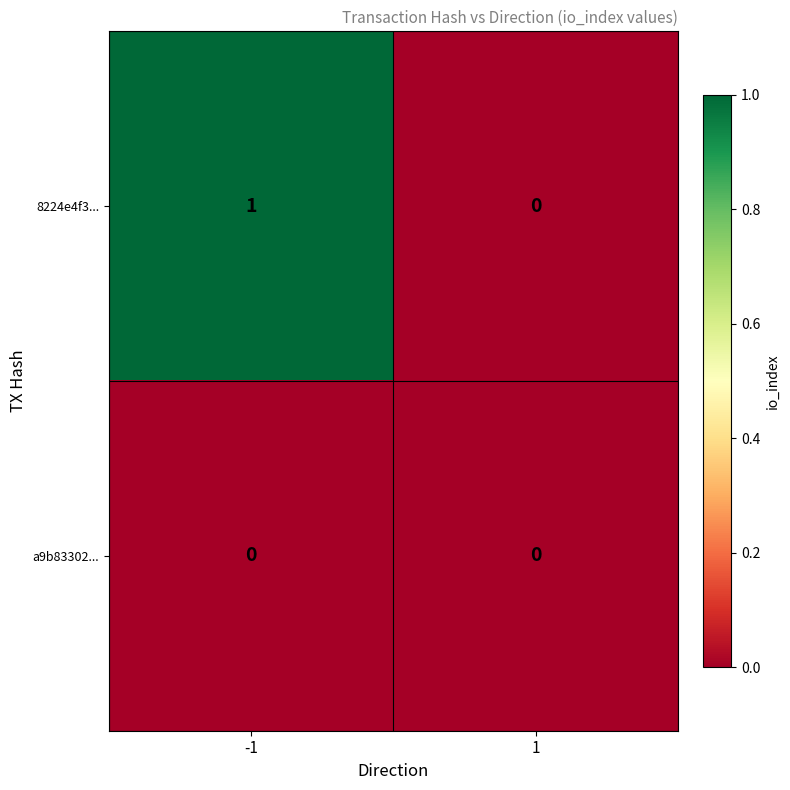

Which series has the largest range (max minus min)?

8224e4f3...